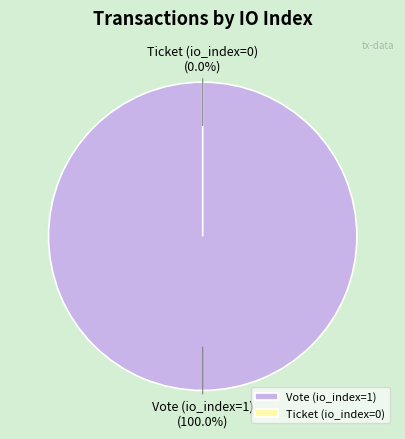

Is there any slice that represents more than half of the pie?

Yes